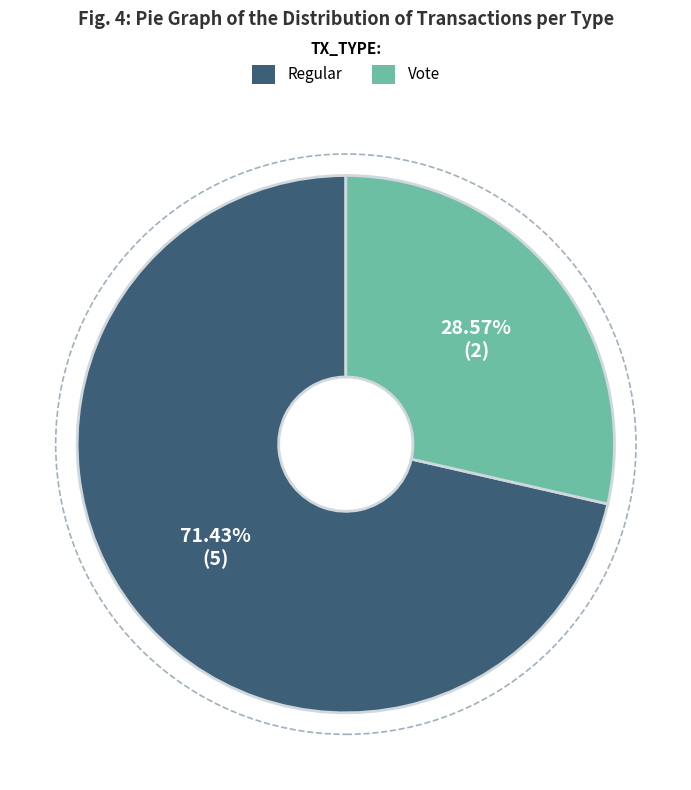

True or false: Vote accounts for 29% of the total.

True